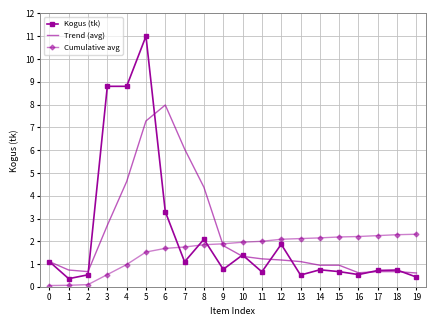

After their last crossing, which series has the higher values: Cumulative avg or Kogus (tk)?

Cumulative avg